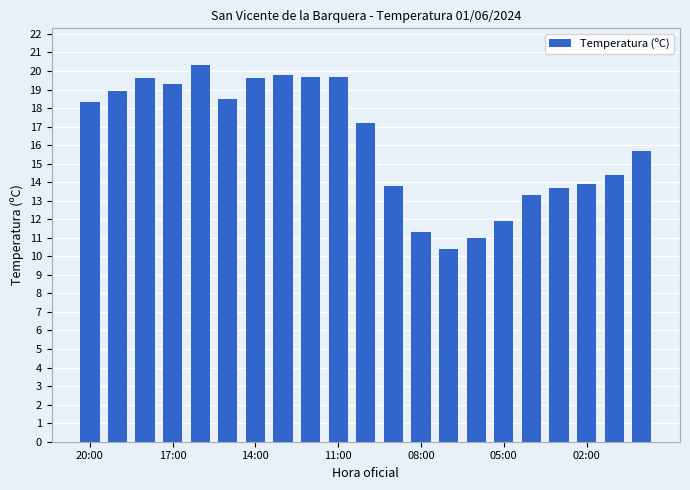

What is the difference between the maximum and minimum values?

9.9